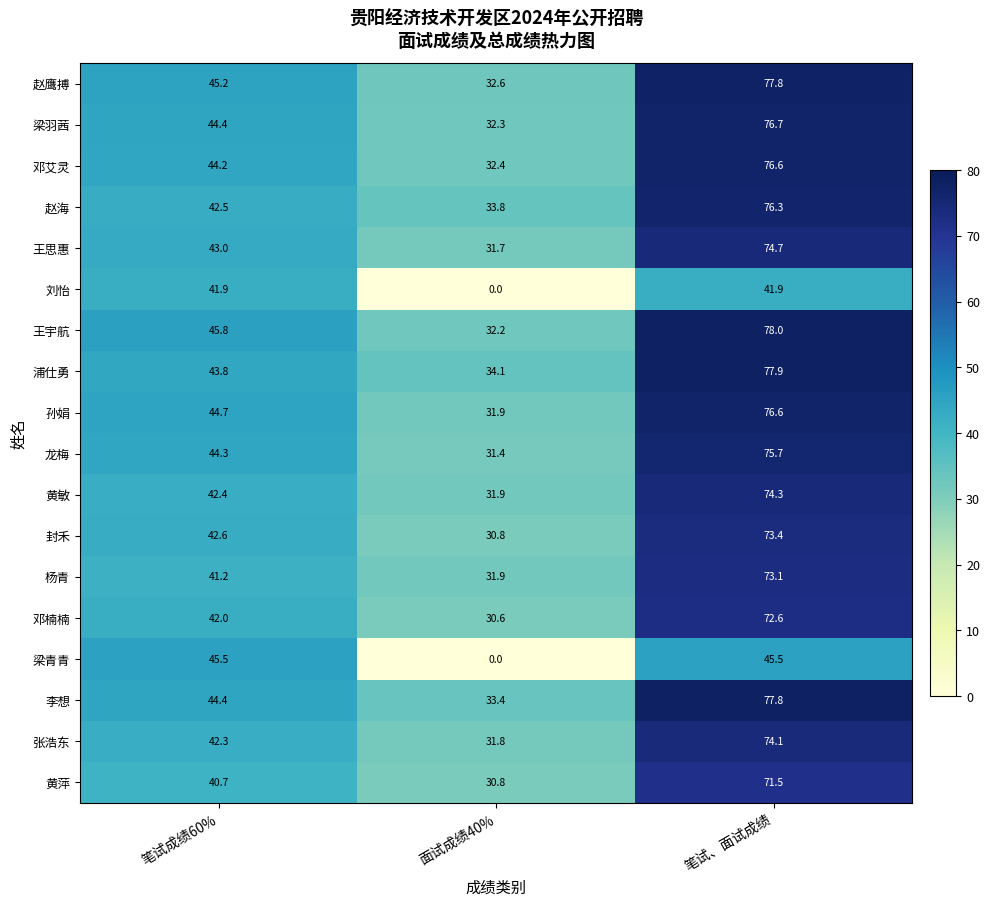

Which series has the largest total across all categories?

王宇航